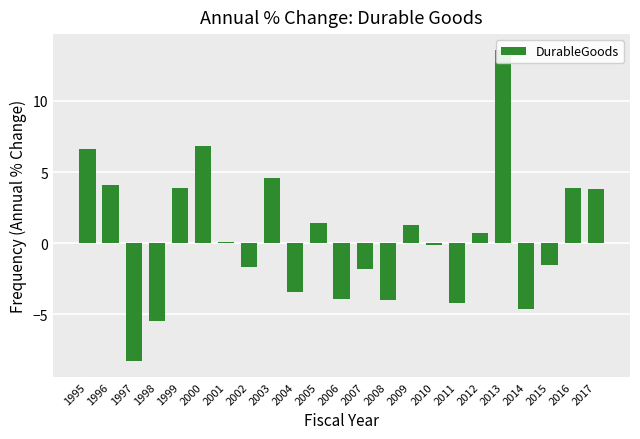

How many data points does each series have?

23